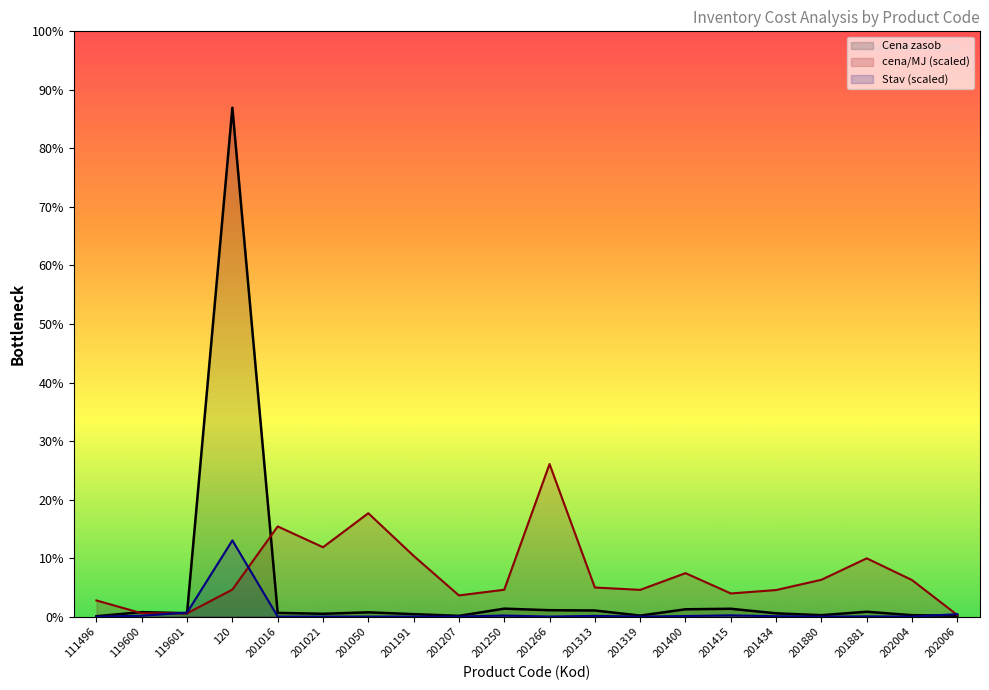

What is the difference between the Cena zasob values at 201050 and 201880?

111.3